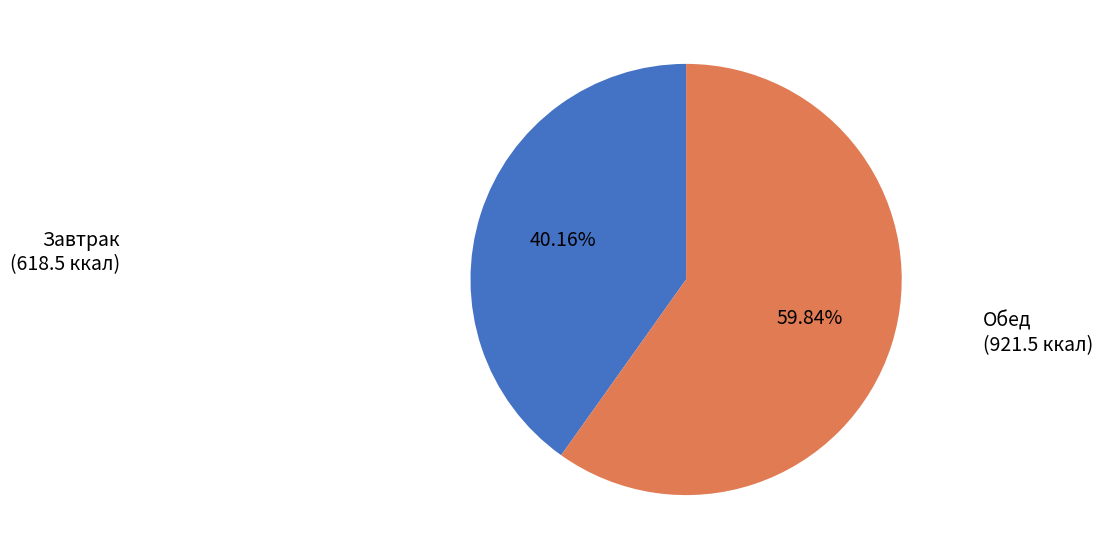

Which category has the smallest portion of the pie?

Завтрак